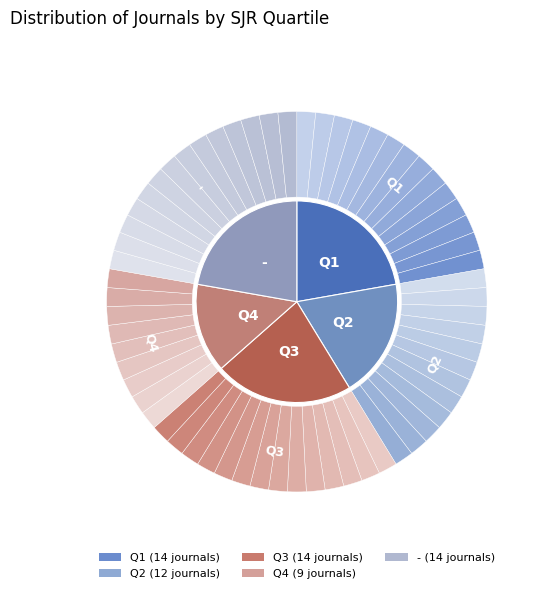

Approximately how many times larger is the value at Q1 compared to Q4?

1.6